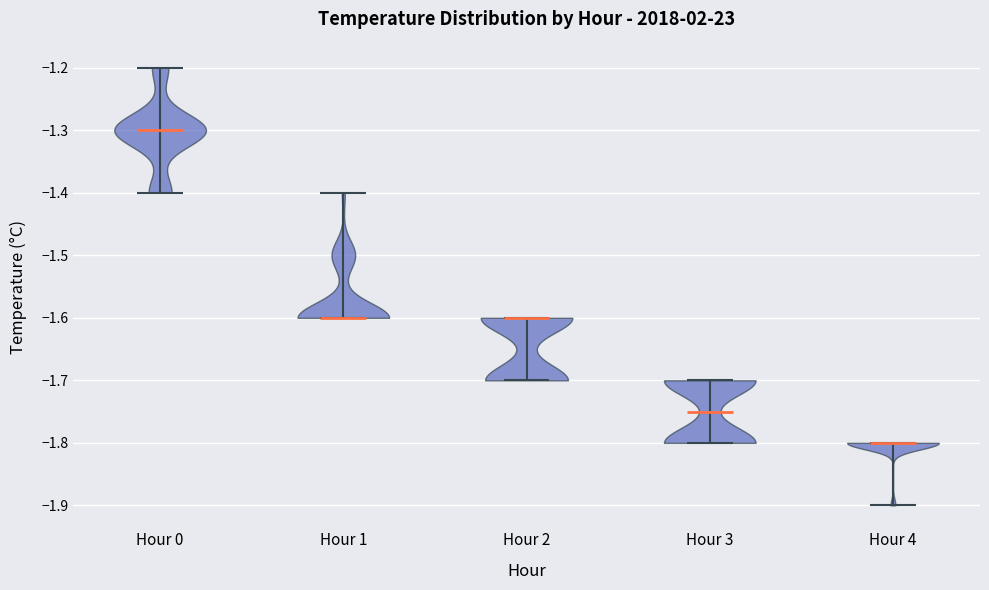

What is the highest point the violin for Hour 2 reaches on the y-axis? The values are not printed on the chart, so give them approximately, as read against the axis.

-1.60